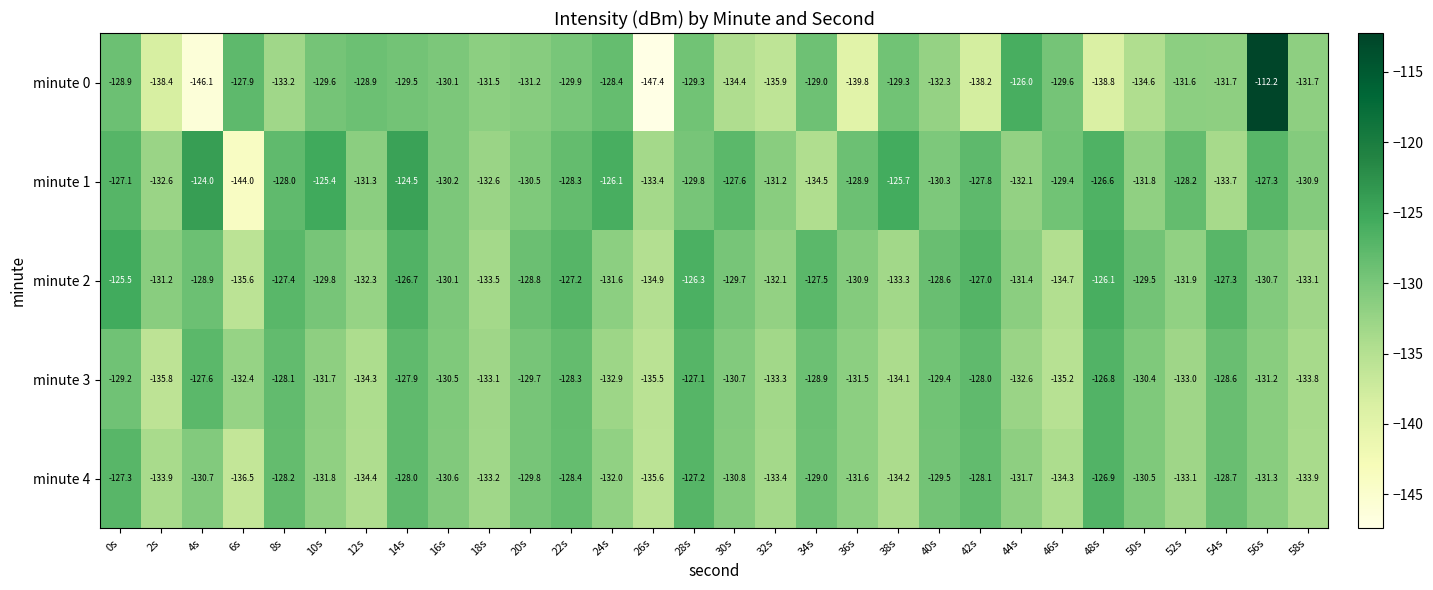

What is the difference between the minute 2 values at 32s and 16s?

2.0